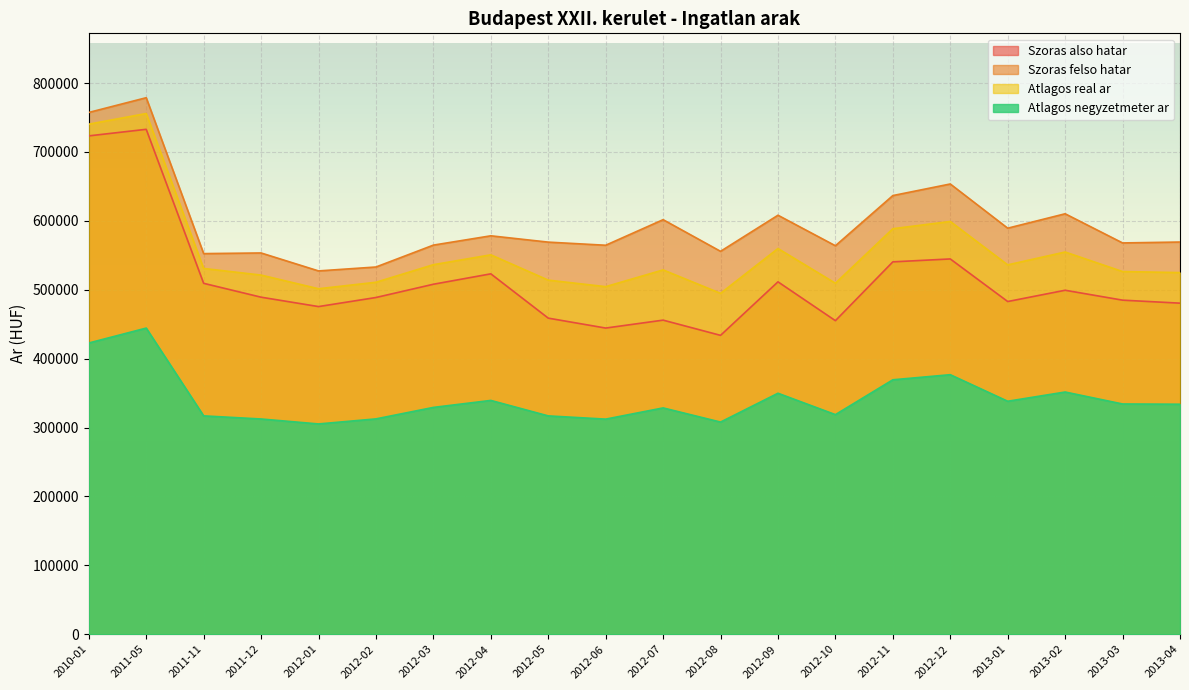

How many values in the Szoras felso hatar series are below 569208?

10